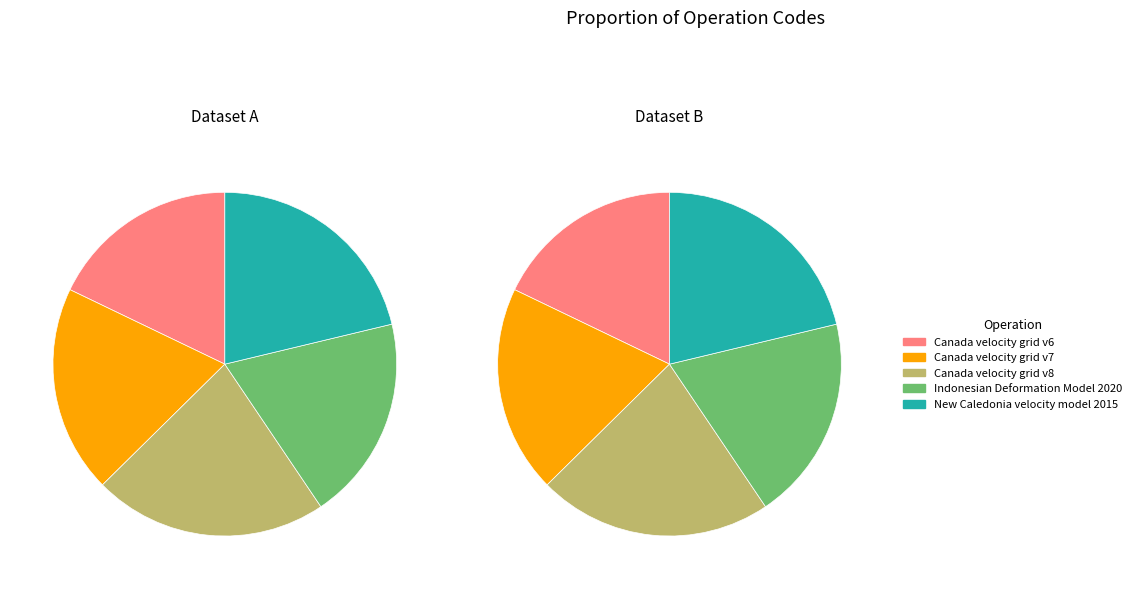

Rank the categories by value from highest to lowest.

Canada velocity grid v8, New Caledonia velocity model 2015, Canada velocity grid v7, Indonesian Deformation Model 2020, Canada velocity grid v6